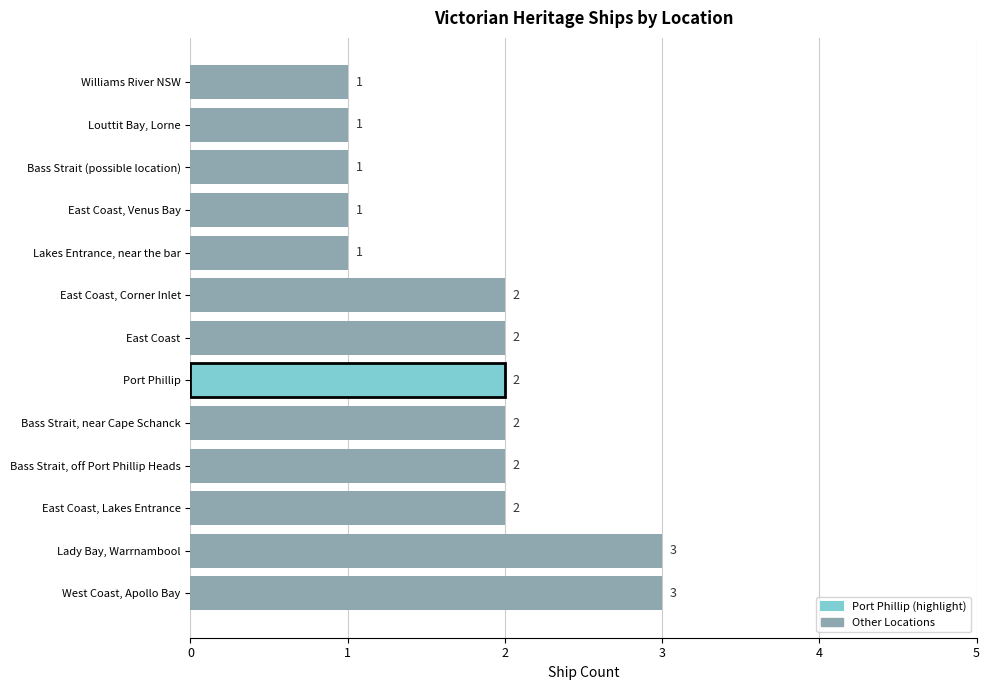

Count the values in the range 1 to 2.

11